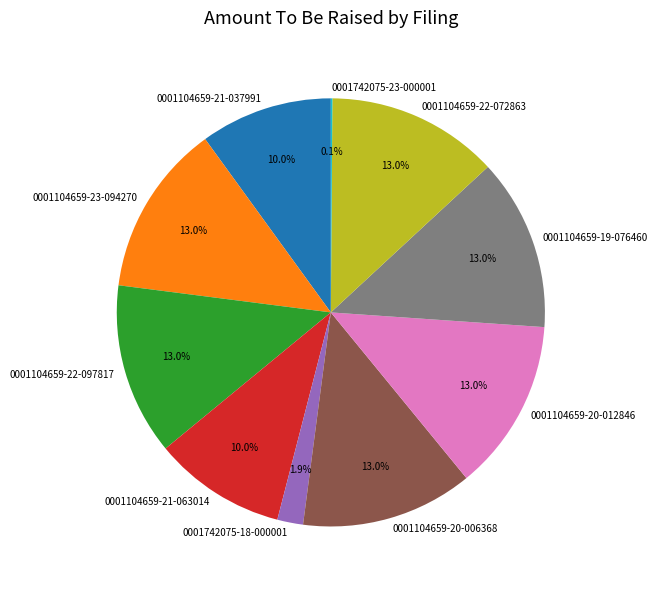

True or false: 0001104659-21-037991 accounts for 10% of the total.

True